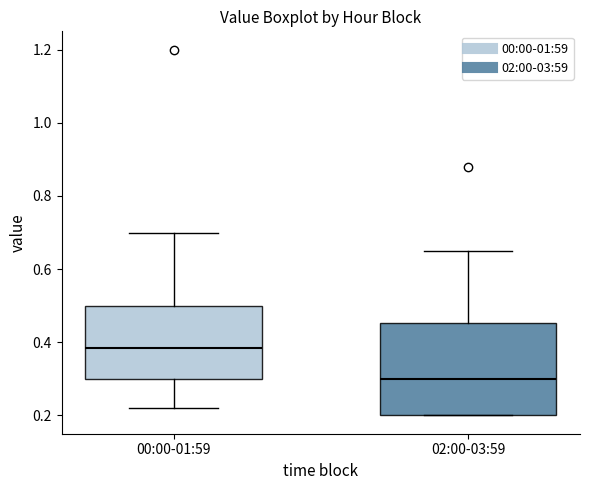

Reading left to right, read every box against the y-axis: the position of its median line, the range the box covers, and the ends of its whiskers. The values are not printed on the chart, so give them approximately, as read against the axis.

00:00-01:59: median 0.38, box 0.30 to 0.50, whiskers 0.22 to 0.70
02:00-03:59: median 0.30, box 0.20 to 0.46, whiskers 0.20 to 0.66